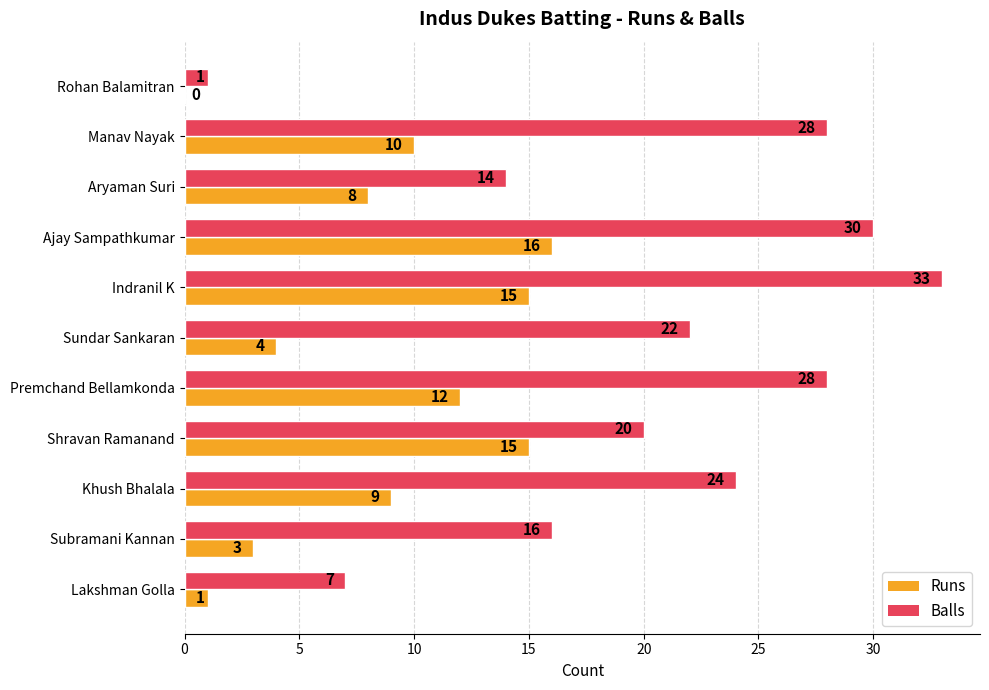

True or false: Balls has a value of 9 at Khush Bhalala.

False